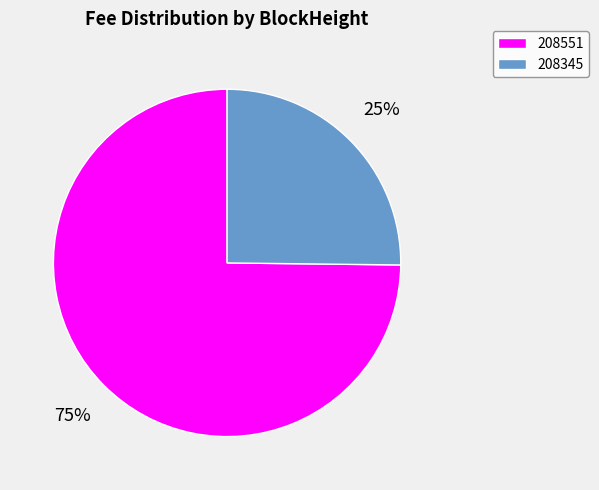

To the nearest percent, what is the average slice percentage?

50%